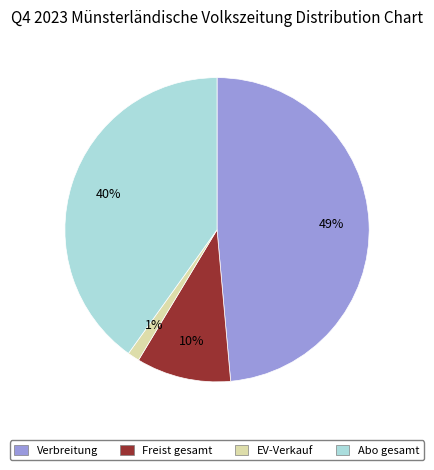

To the nearest percent, what percentage of the pie is Verbreitung?

49%